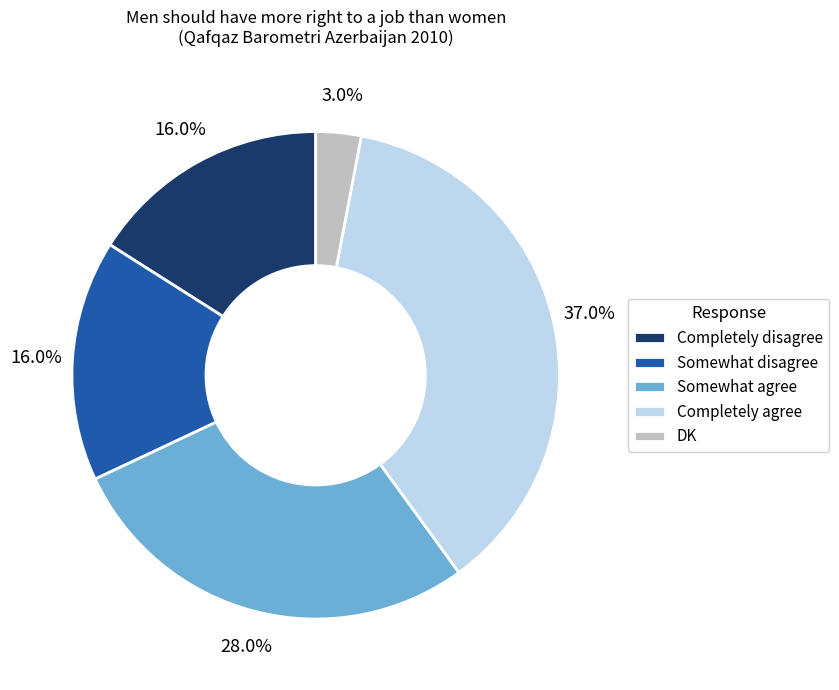

Between Somewhat agree and DK, which is larger?

Somewhat agree